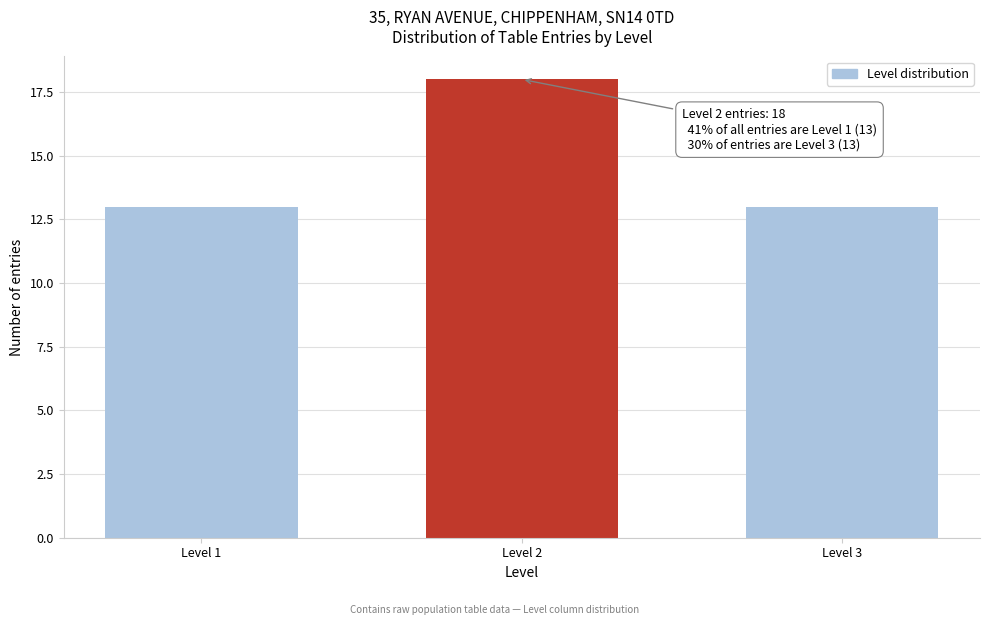

Reading left to right, what are all the values shown in this chart?

Level 1=13	Level 2=18	Level 3=13